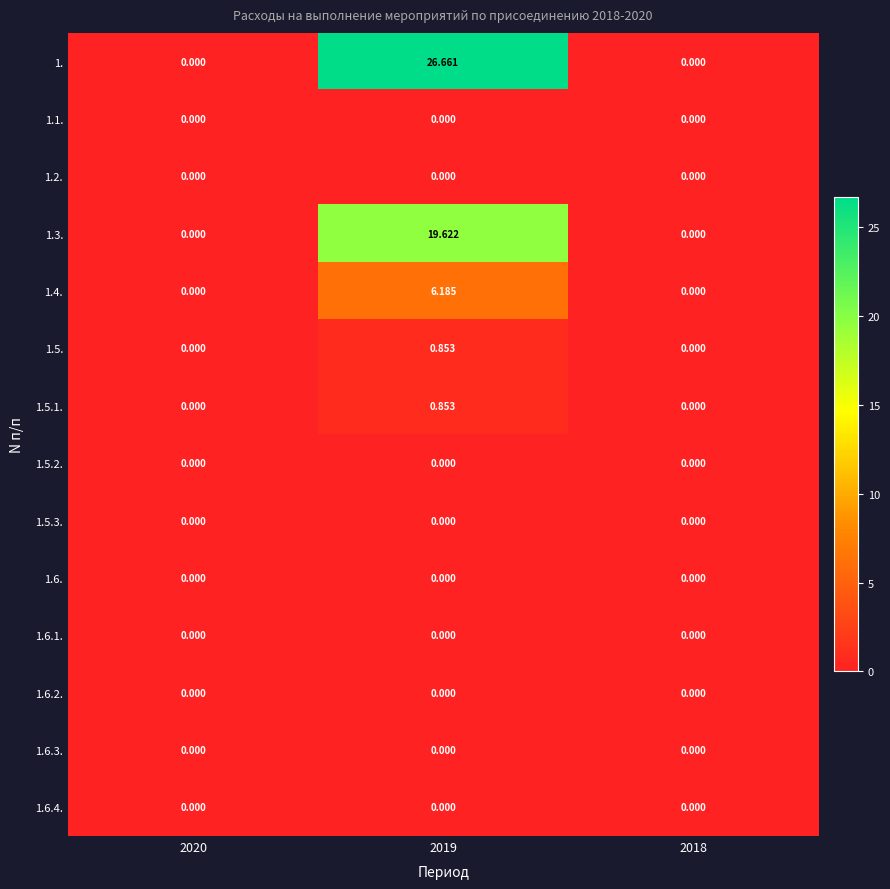

At how many categories does at least one series exceed 25?

1